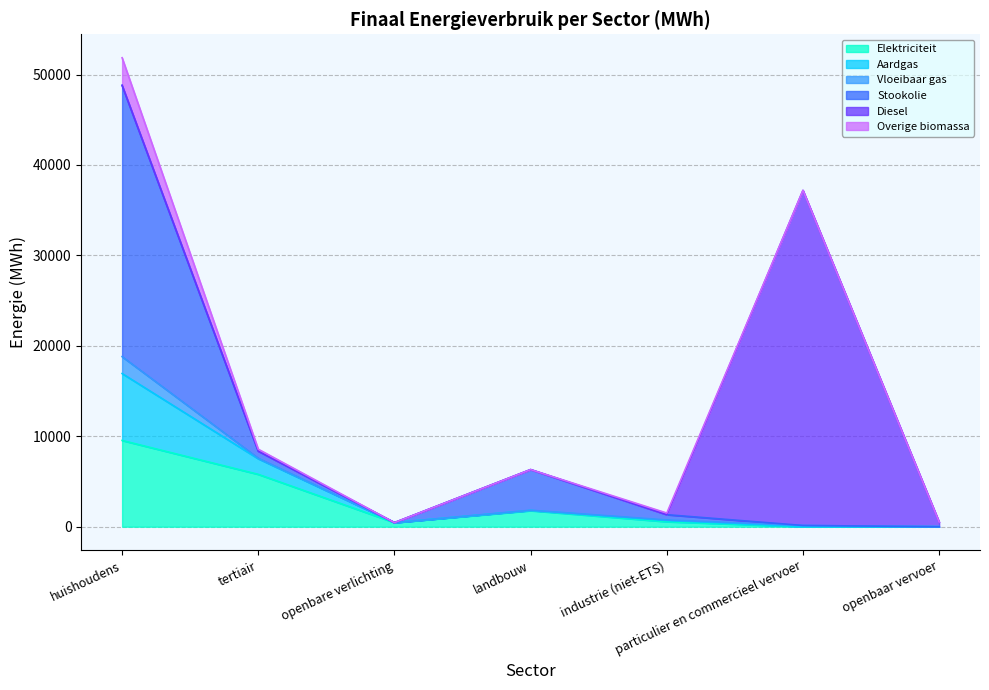

Is the value of Stookolie at landbouw greater than the value of Diesel at tertiair?

Yes